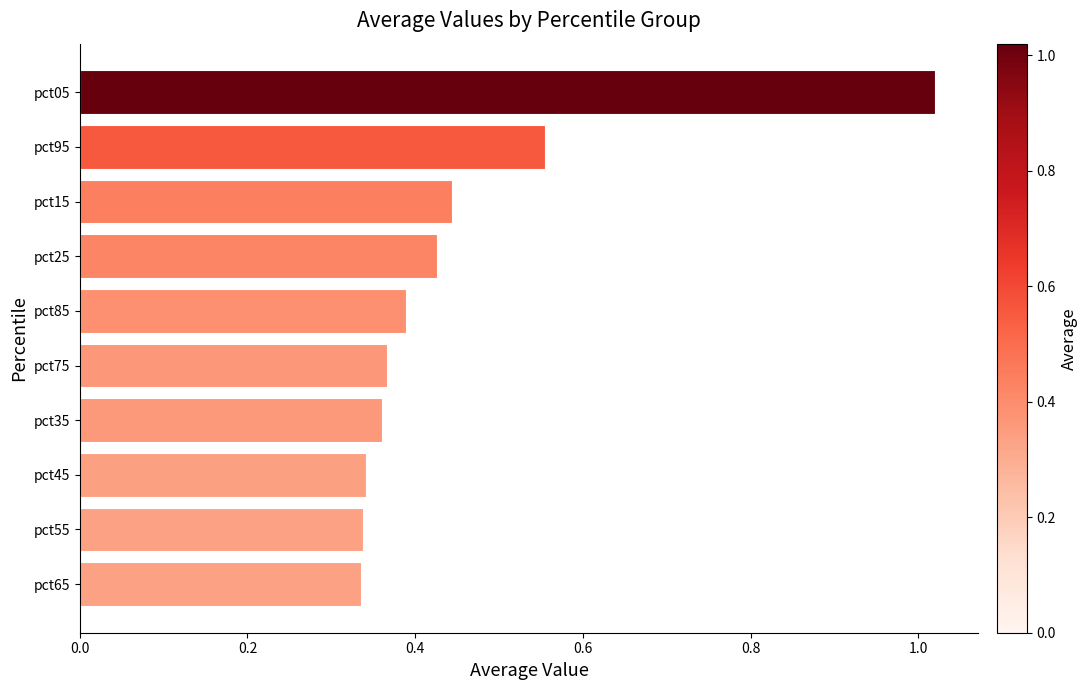

The value at pct45 is 0.2. True or false?

False